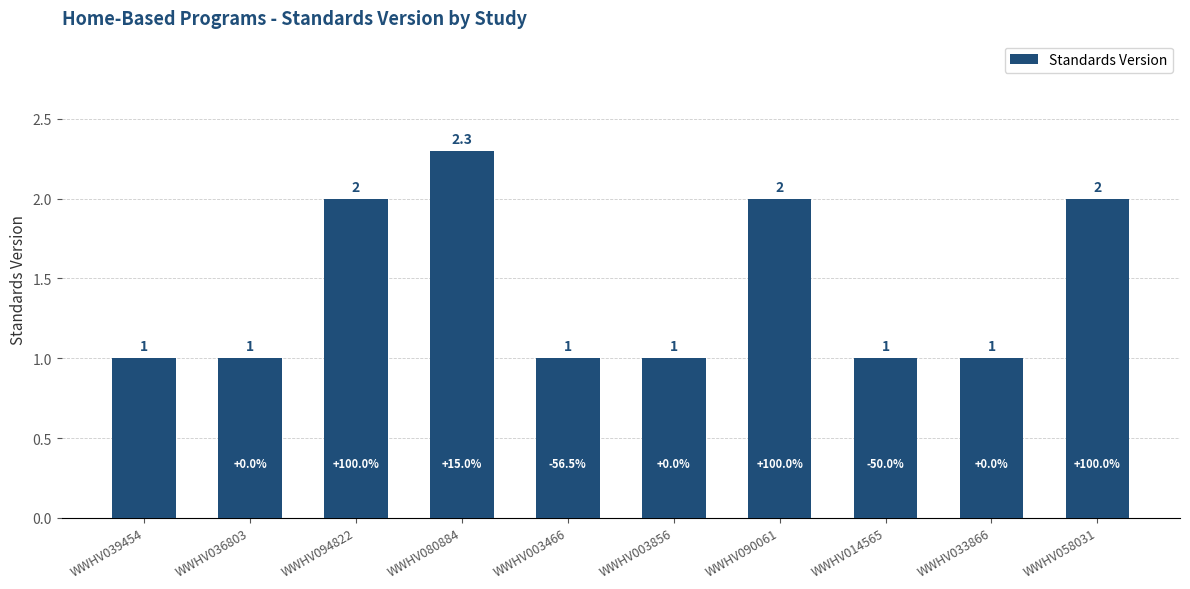

What is the change in value from WWHV014565 to WWHV058031?

+1.0